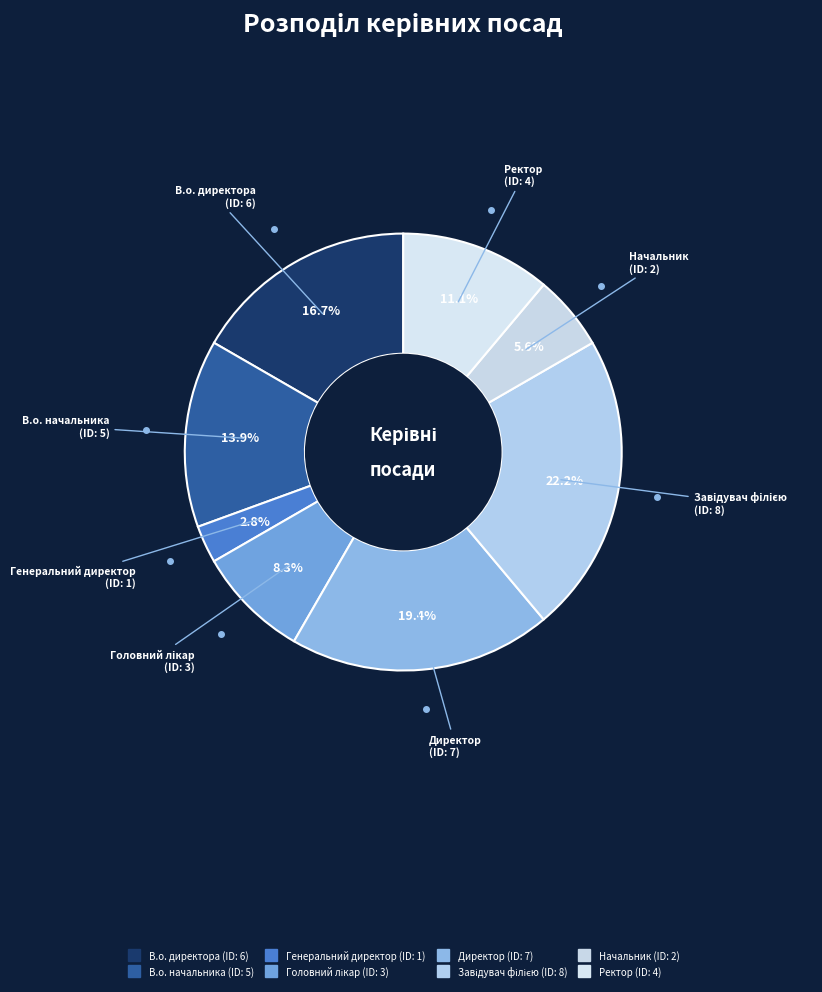

How much of the chart is everything except В.о. начальника?

86.1%